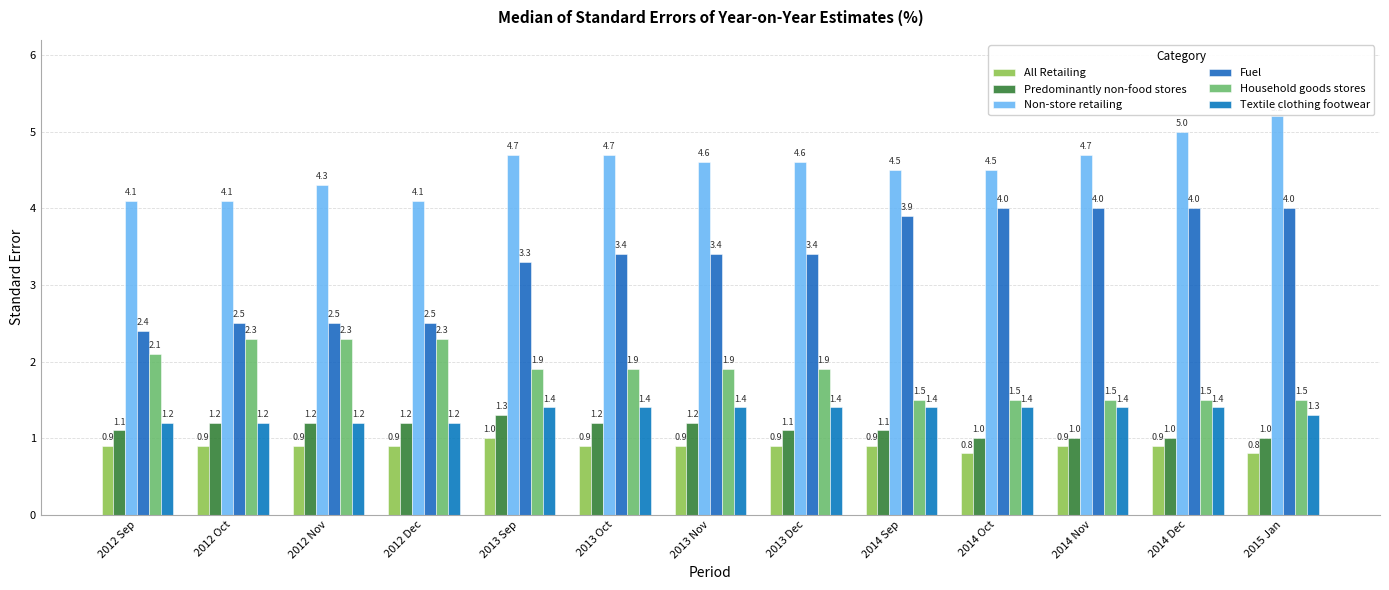

What is the minimum value for Fuel?

2.4